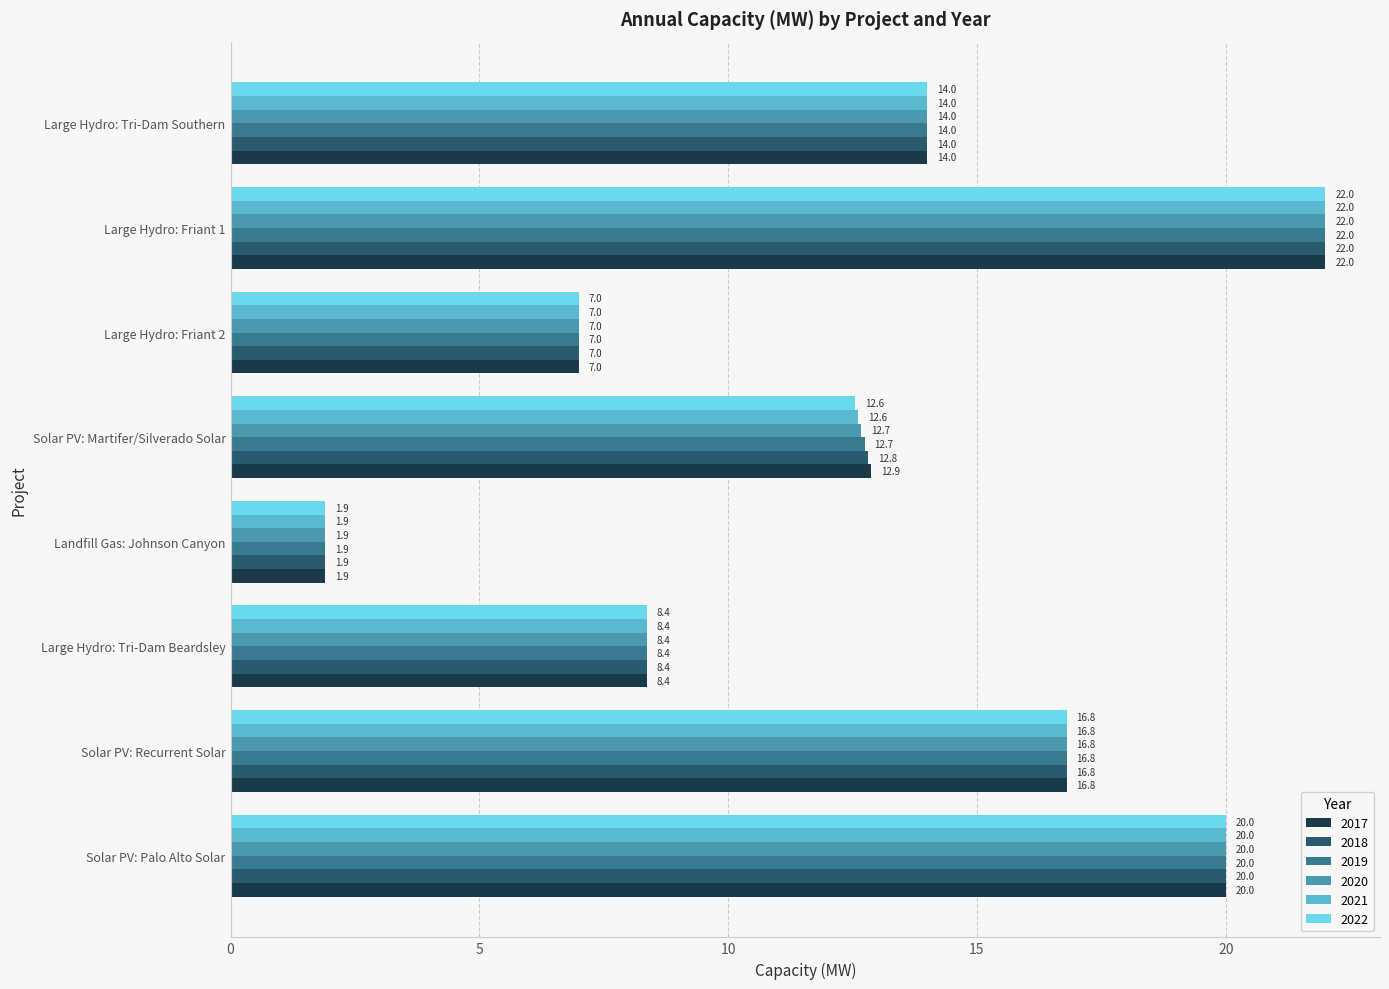

Where is 2019 nearest to the value 11?

Solar PV: Martifer/Silverado Solar